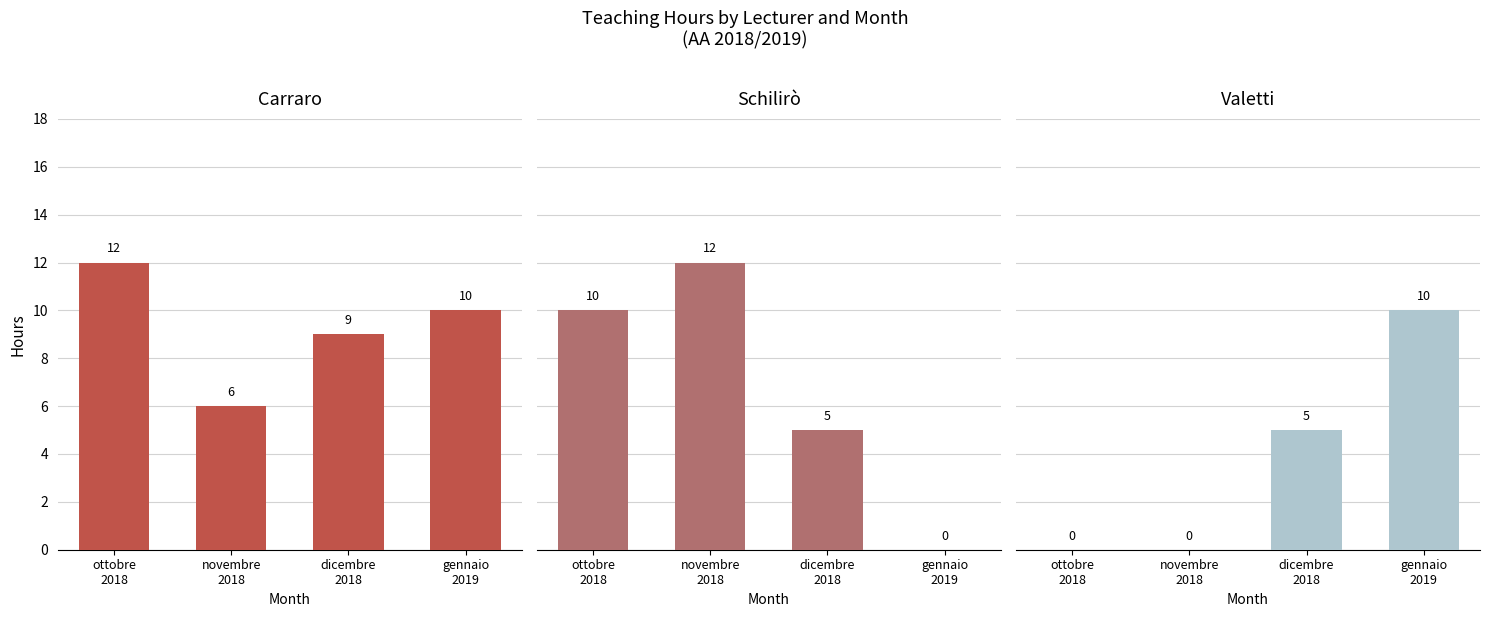

What is the difference between the highest and lowest values at novembre
2018?

12